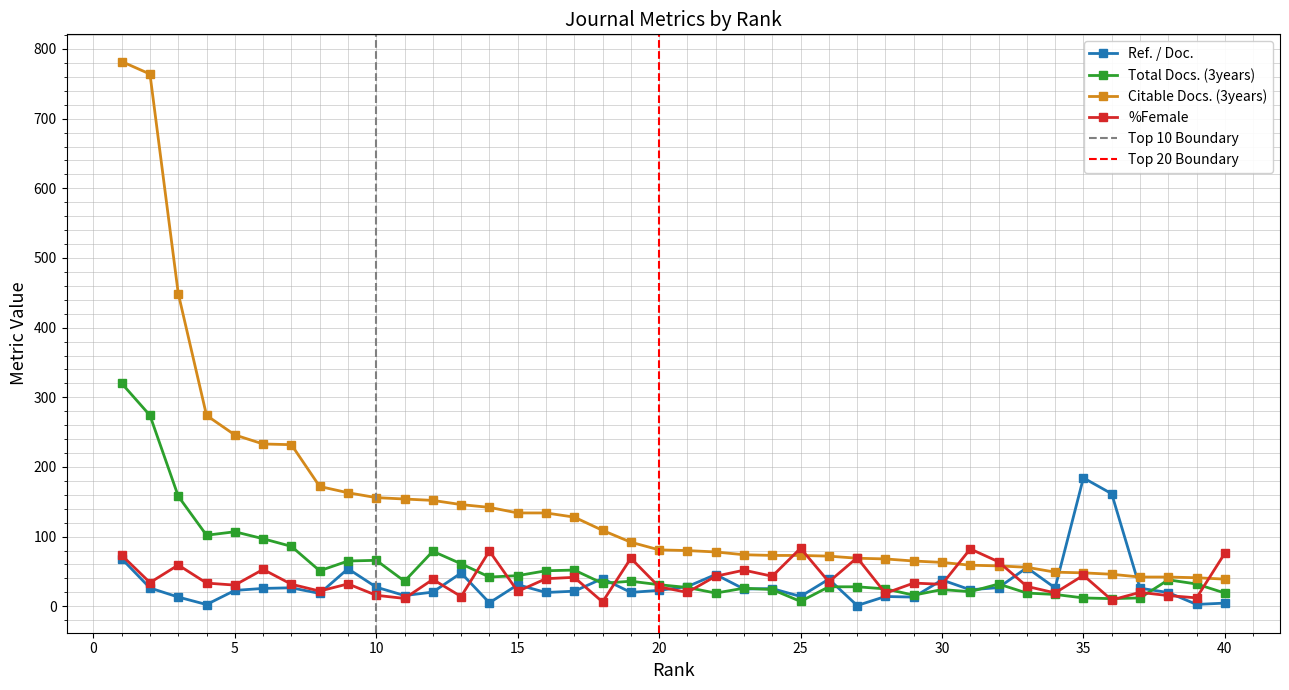

Reading left to right, what are all the values shown in this chart?

Ref. / Doc.: 68.3	26.3	13.2	2.5	22.8	25.7	26.6	18.4	53.9	27.5	15.4	20.4	47.8	5.0	31.0	19.8	21.7	39.8	19.9	22.9	28.3	45.6	24.8	25.4	14.1	39.0	1.1	14.1	13.2	37.8	23.7	26.8	55.4	26.4	184.3	161.6	26.0	19.7	2.7	4.6
Total Docs. (3years): 320.0	274.0	158.0	102.0	107.0	97.0	86.0	51.0	65.0	66.0	36.0	79.0	61.0	42.0	44.0	51.0	52.0	33.0	36.0	31.0	27.0	19.0	26.0	24.0	7.0	28.0	28.0	25.0	16.0	24.0	21.0	32.0	19.0	17.0	12.0	11.0	12.0	38.0	32.0	19.0
Citable Docs. (3years): 782.0	764.0	449.0	274.0	246.0	233.0	232.0	172.0	163.0	156.0	154.0	152.0	146.0	142.0	134.0	134.0	128.0	109.0	92.0	81.0	80.0	78.0	74.0	73.0	73.0	72.0	69.0	68.0	65.0	63.0	59.0	58.0	56.0	49.0	48.0	46.0	42.0	42.0	41.0	39.0
%Female: 73.2	34.0	59.3	33.3	30.4	52.9	31.6	21.9	32.1	15.8	11.3	38.6	14.1	79.3	21.4	39.6	41.6	6.2	69.0	27.9	20.0	43.2	51.9	43.1	83.3	35.1	69.8	18.8	33.3	31.6	82.3	63.9	28.6	19.2	44.4	9.1	20.0	15.4	12.1	76.2